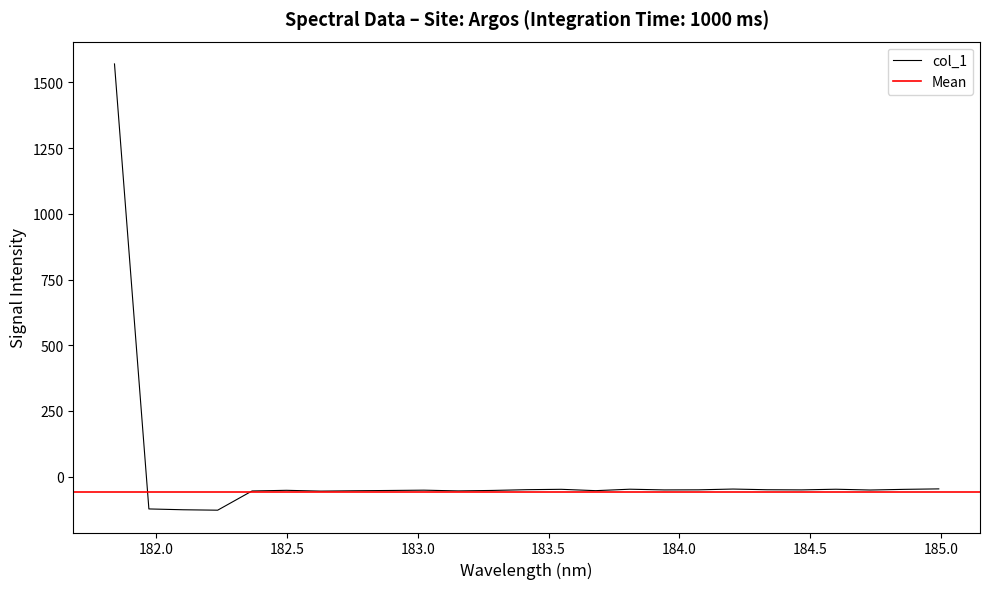

How many distinct data groups are displayed?

1